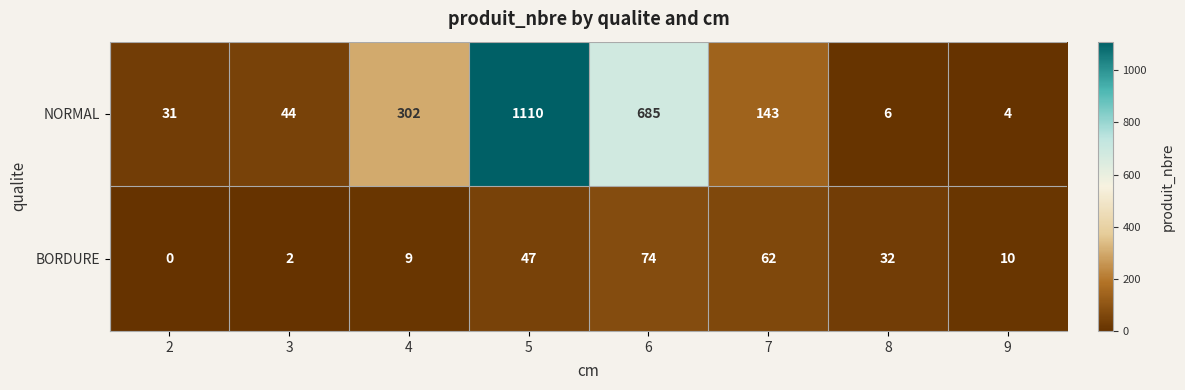

What is the difference between the second highest and minimum values in the NORMAL series?

681